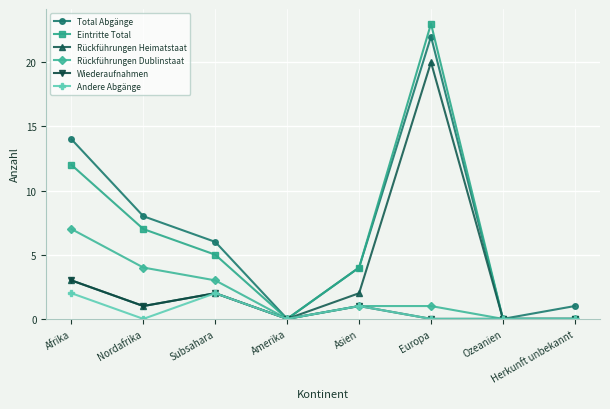

What is the difference between the maximum and minimum values in the Rückführungen Dublinstaat series?

7